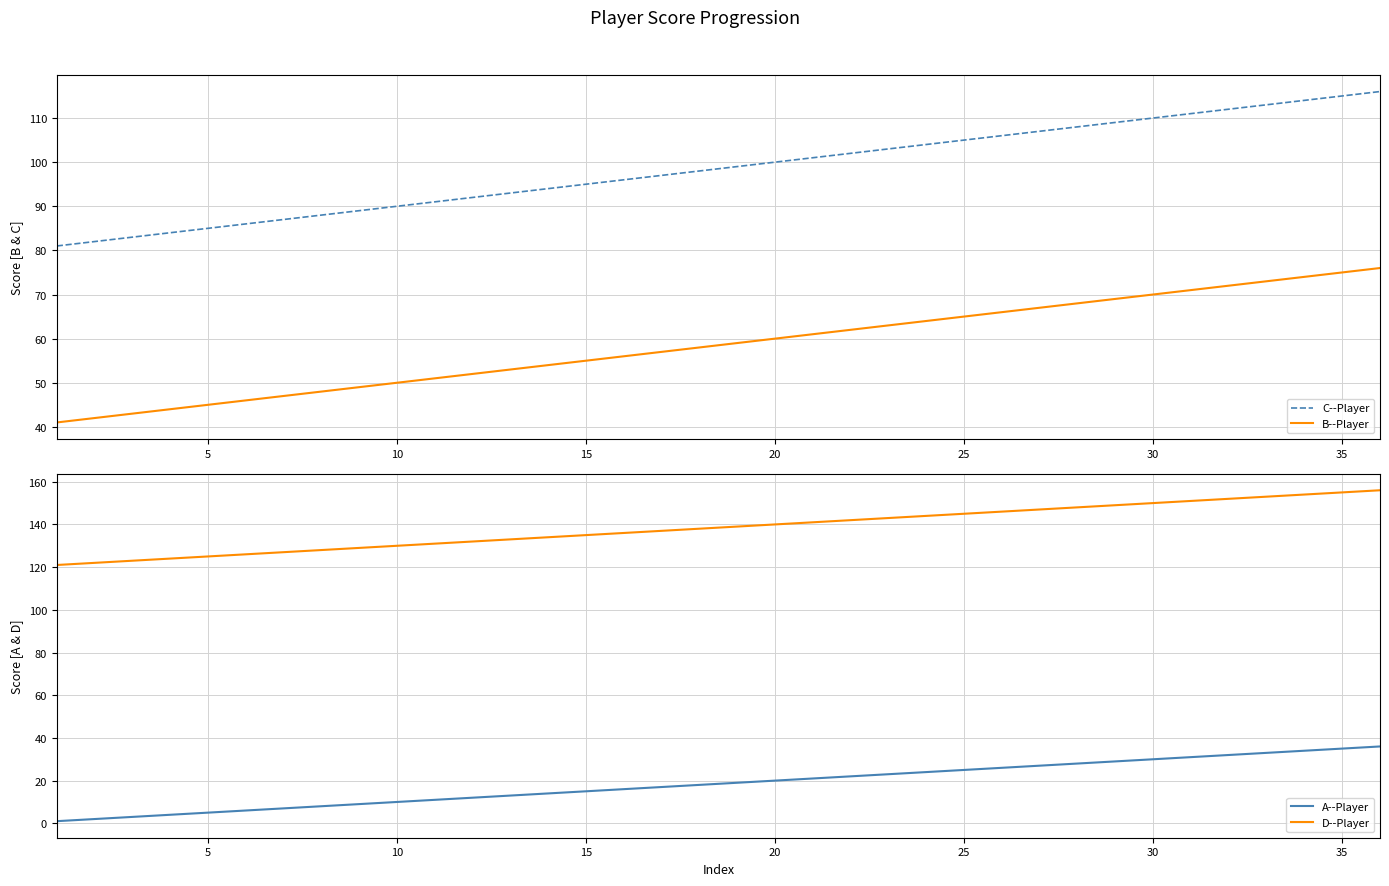

Reading left to right, what are all the values shown in this chart?

C--Player: 81	82	83	84	85	86	87	88	89	90	91	92	93	94	95	96	97	98	99	100	101	102	103	104	105	106	107	108	109	110	111	112	113	114	115	116
B--Player: 41	42	43	44	45	46	47	48	49	50	51	52	53	54	55	56	57	58	59	60	61	62	63	64	65	66	67	68	69	70	71	72	73	74	75	76
A--Player: 1	2	3	4	5	6	7	8	9	10	11	12	13	14	15	16	17	18	19	20	21	22	23	24	25	26	27	28	29	30	31	32	33	34	35	36
D--Player: 121	122	123	124	125	126	127	128	129	130	131	132	133	134	135	136	137	138	139	140	141	142	143	144	145	146	147	148	149	150	151	152	153	154	155	156